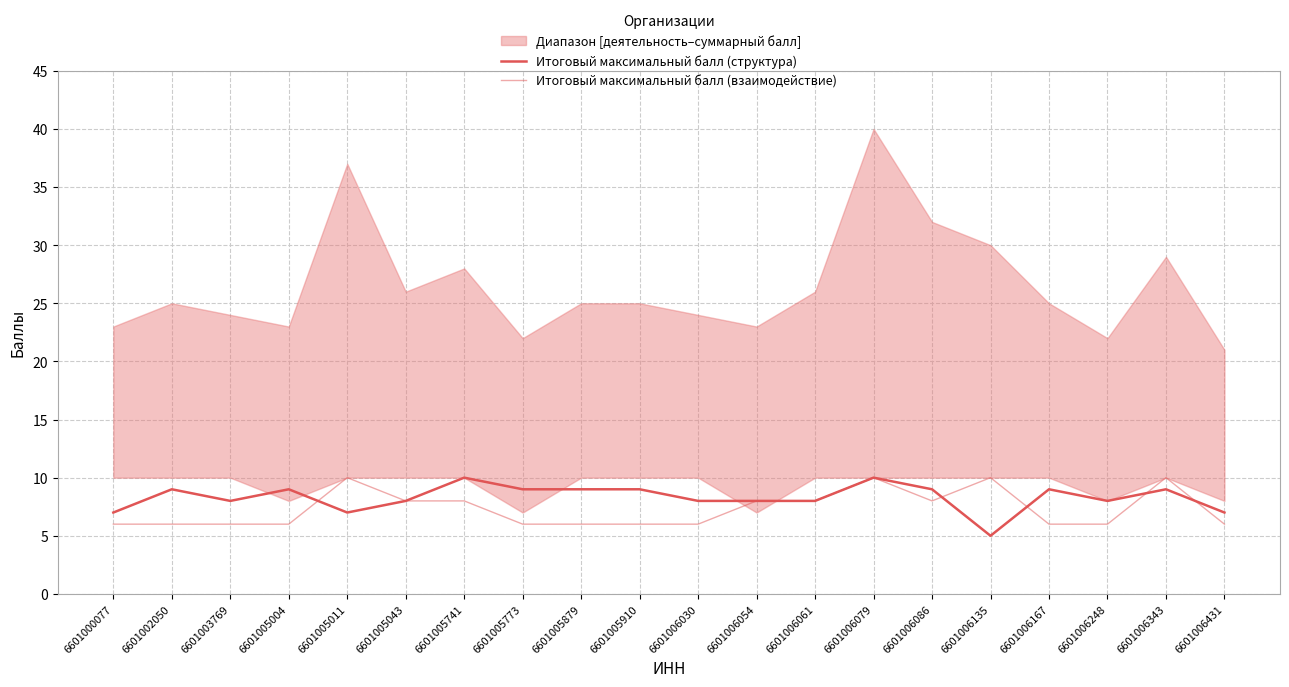

What is the value of the Итоговый максимальный балл (структура) point at the 13th from the left?

8